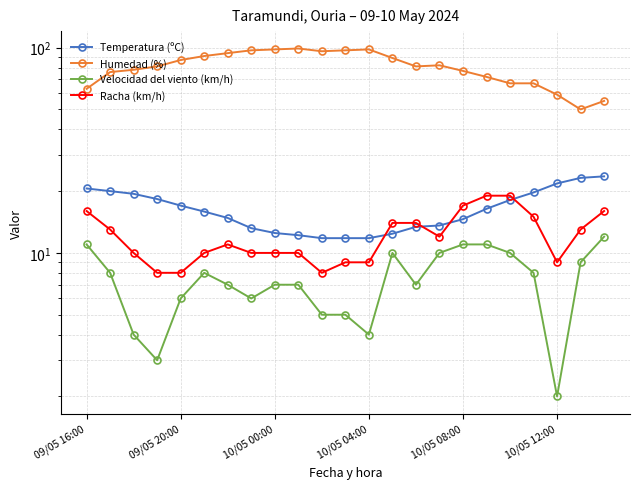

At how many categories does at least one series exceed 85?

10